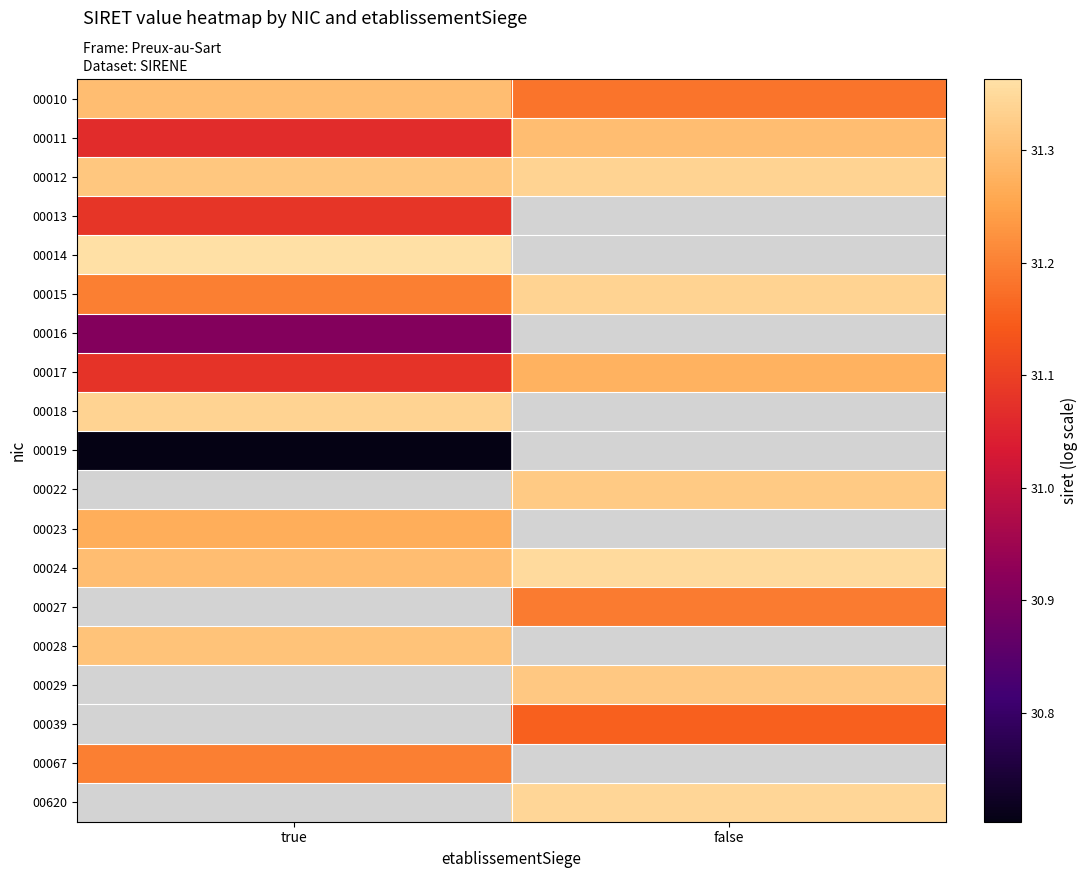

Between false and true, which is larger?

true